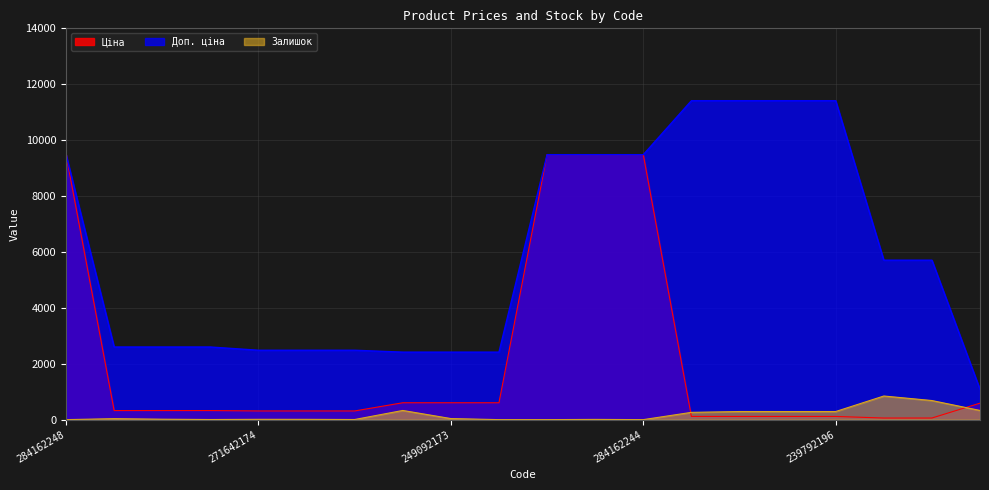

True or false: Доп. ціна and Ціна intersect in this chart.

False